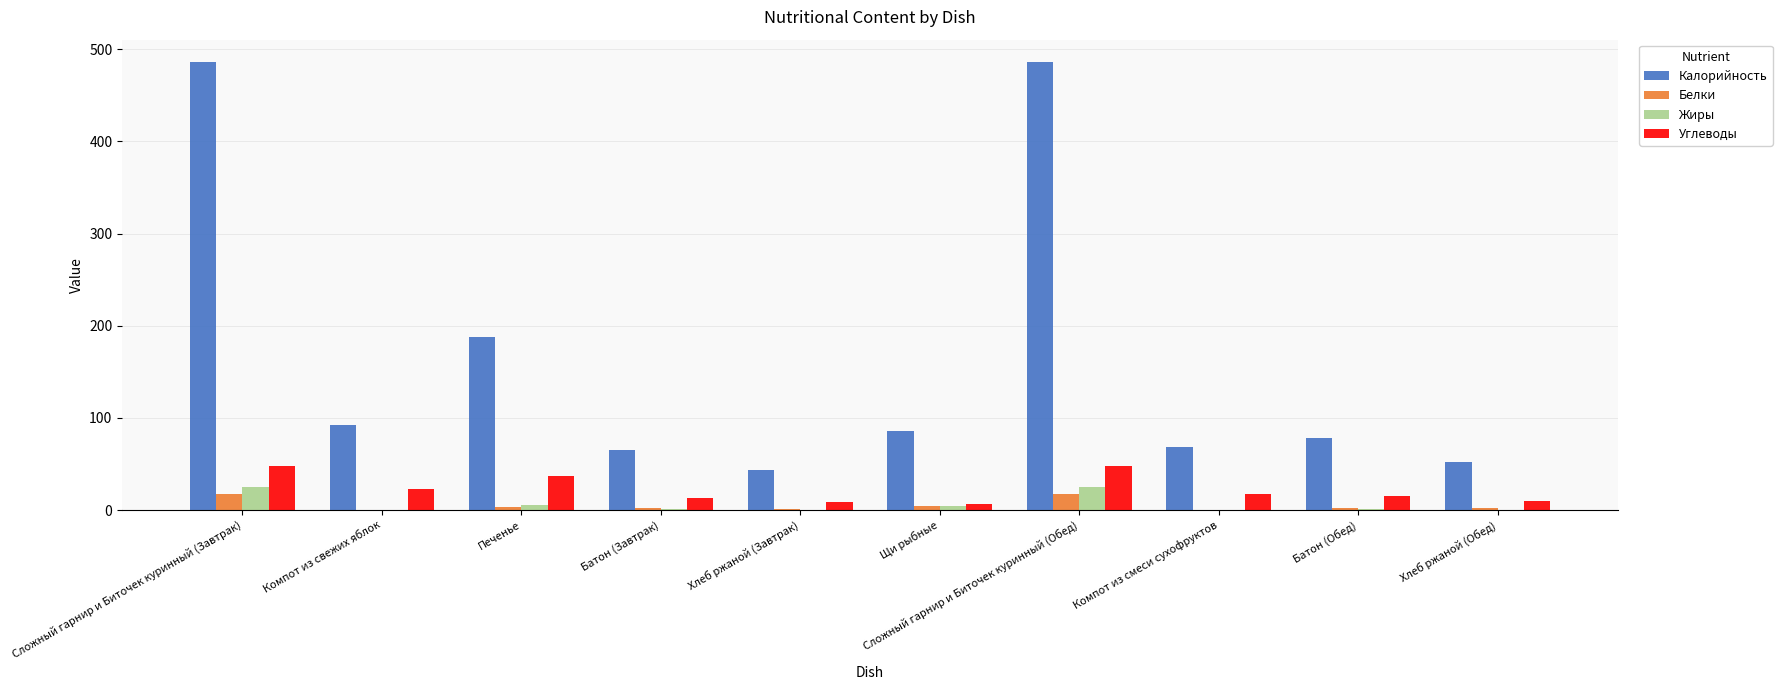

Does the chart contain stacked bars?

No